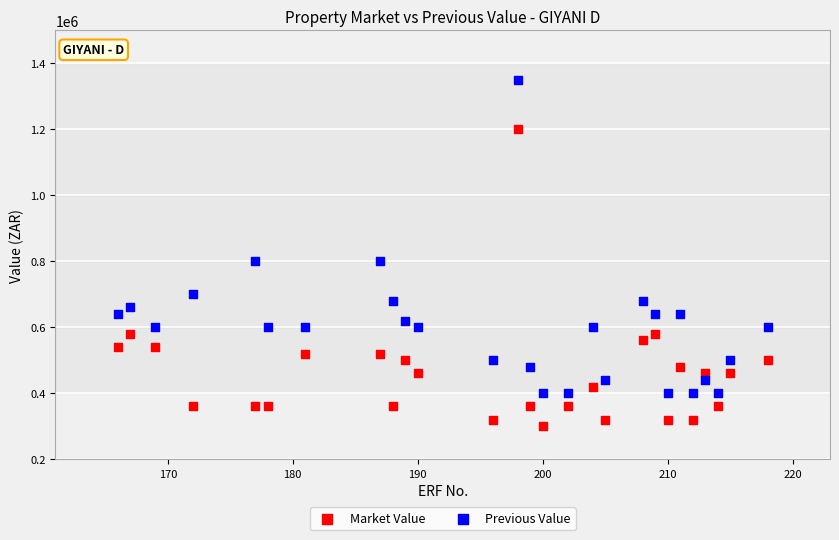

Which series reaches the minimum Y coordinate?

Market Value